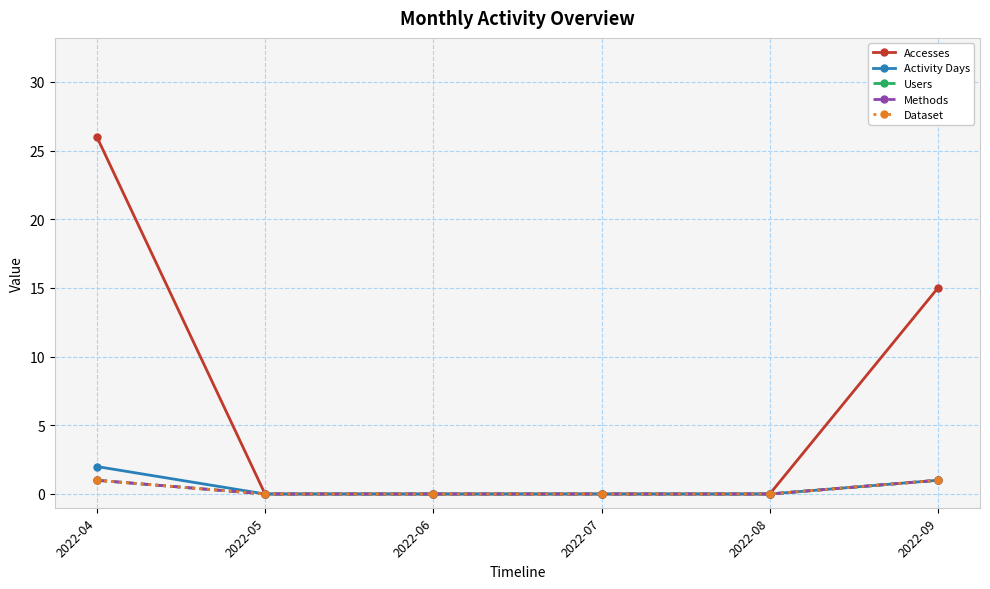

Where is Methods nearest to the value 0?

2022-05